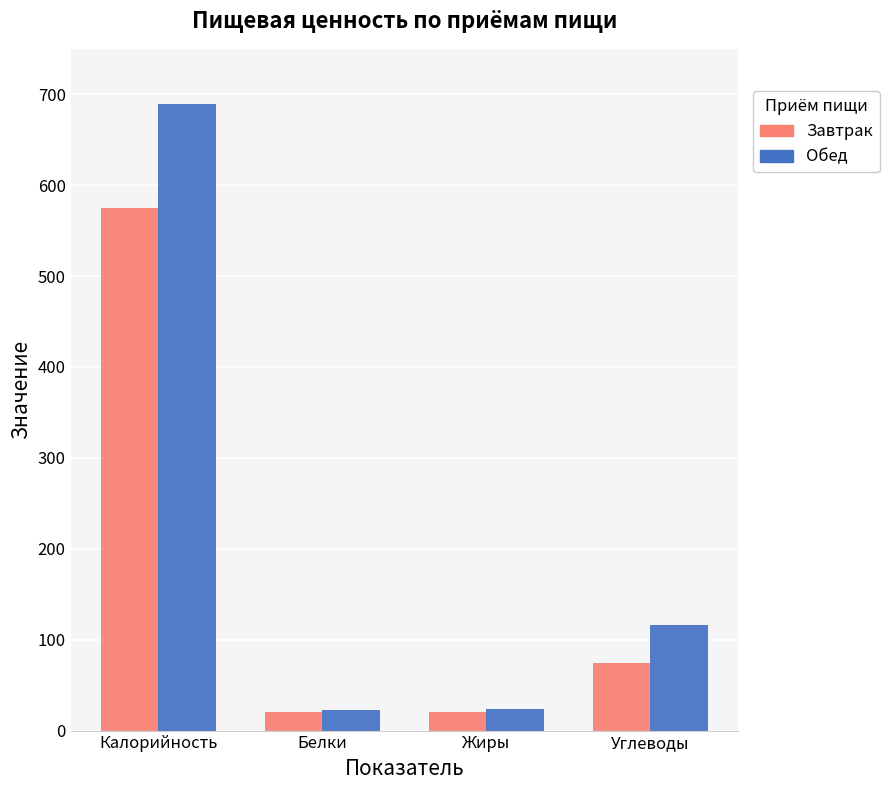

Rank the series by their average value, from highest to lowest.

Обед, Завтрак